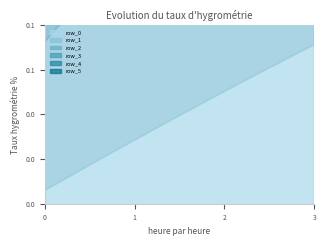

What are all the series names shown in the legend?

row_0, row_1, row_2, row_3, row_4, row_5